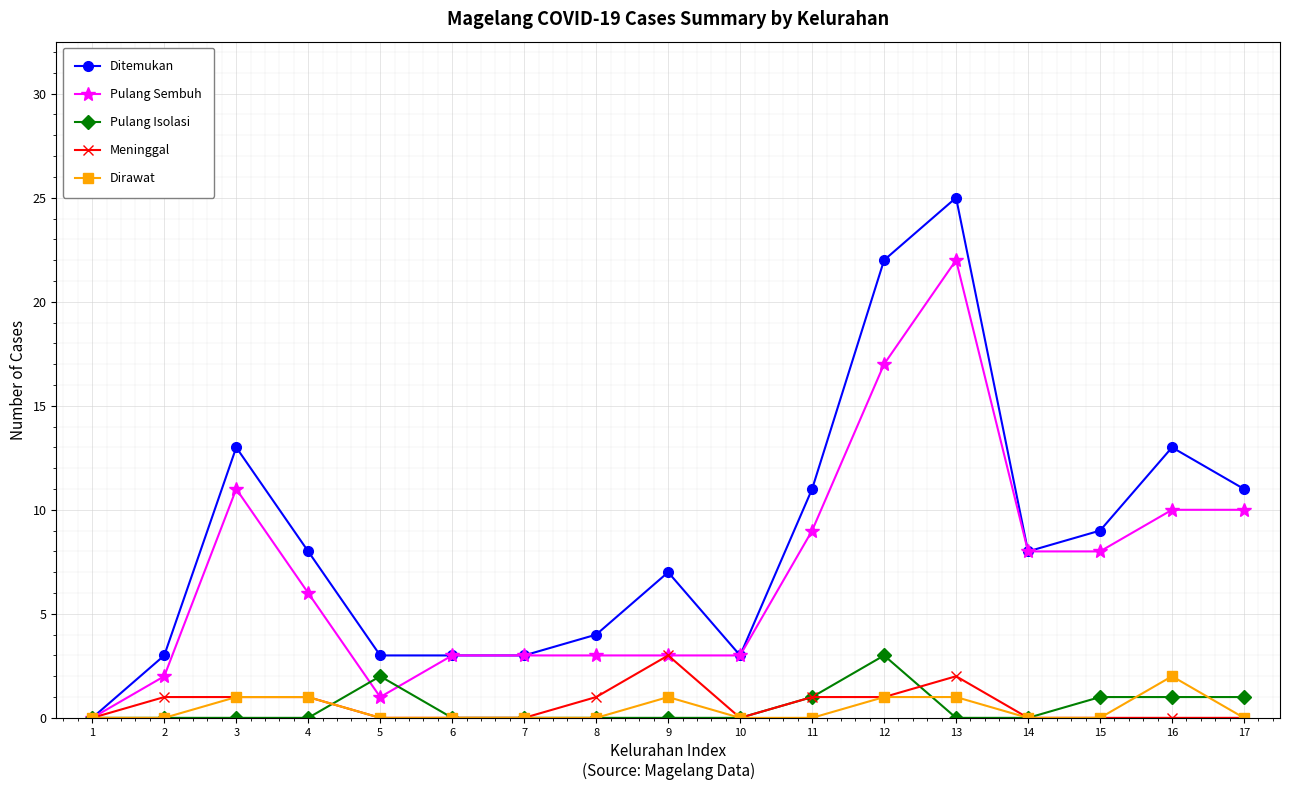

Which series changed the most between 12 and 17?

Ditemukan